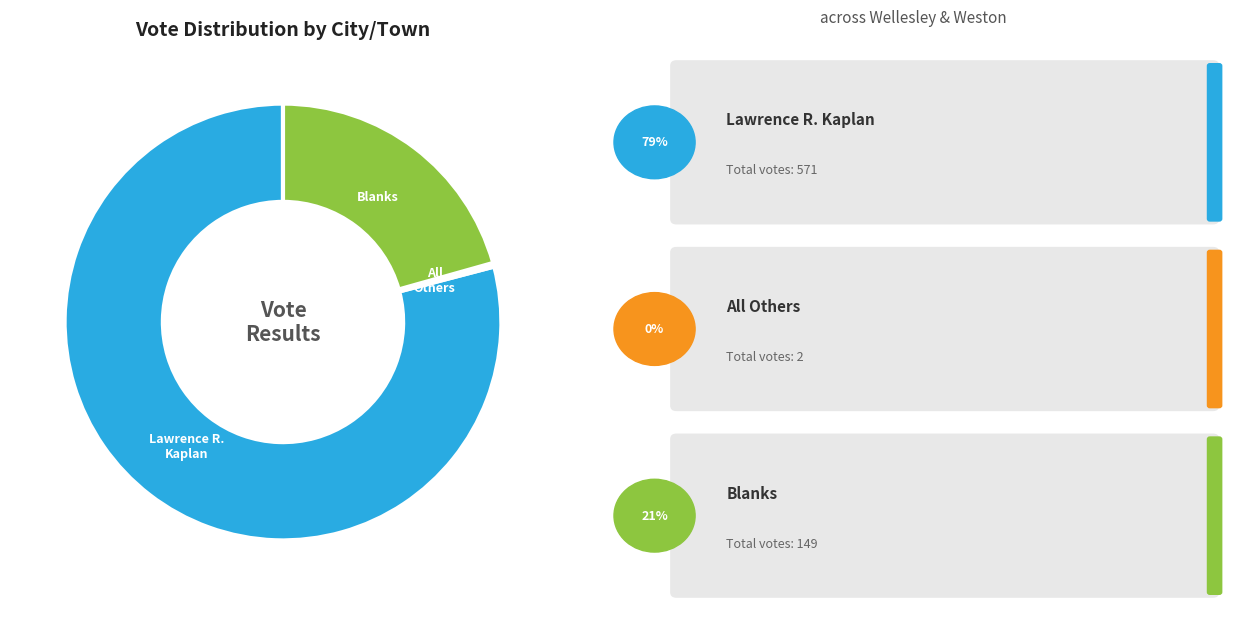

Is there a majority slice in this chart?

Yes